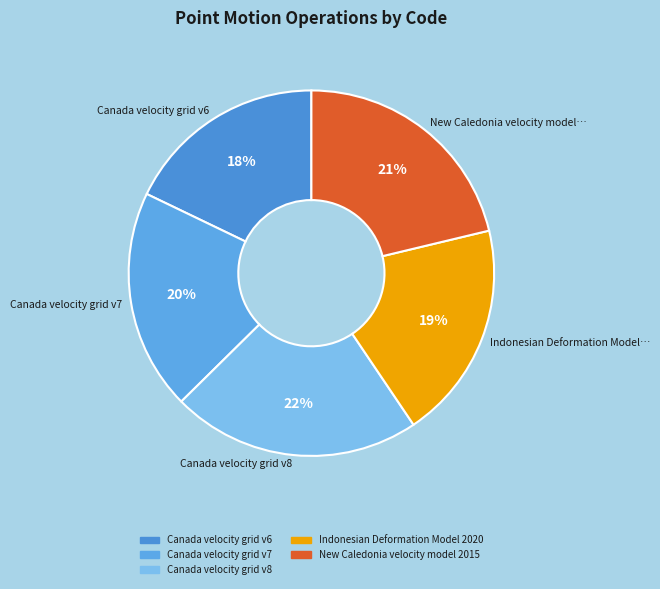

What is the change in value from Canada velocity grid v8 to New Caledonia velocity model 2015?

-384